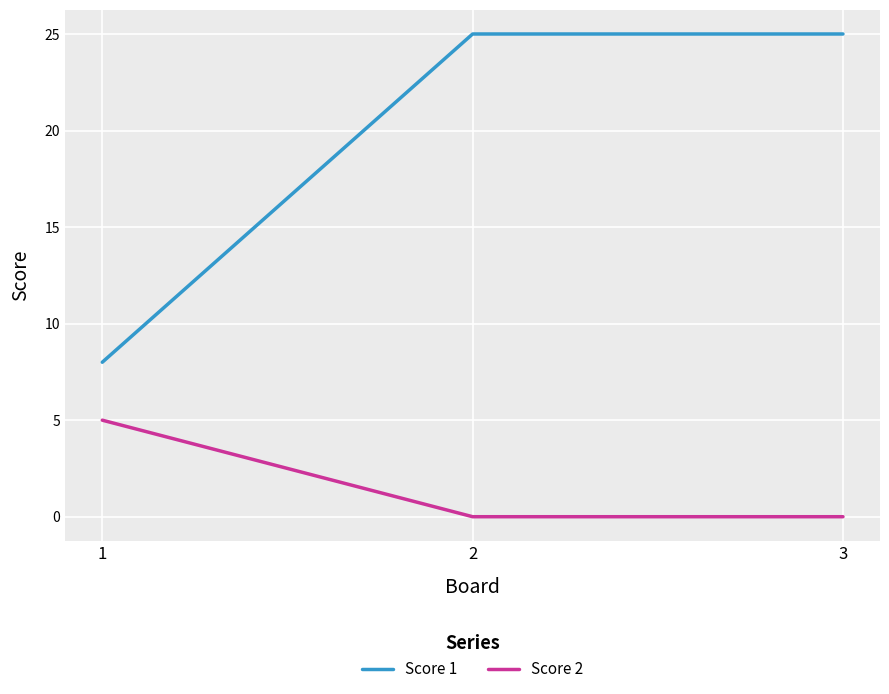

What is the maximum value for Score 2?

5